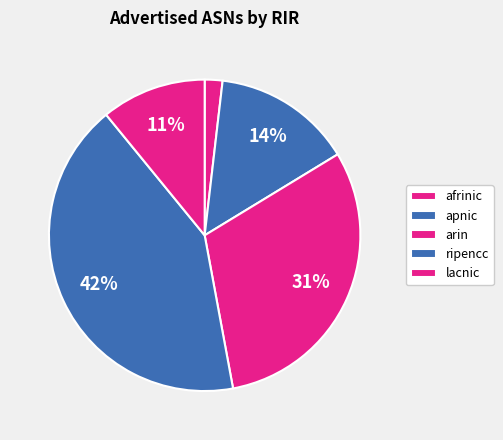

True or false: lacnic accounts for 11% of the total.

True